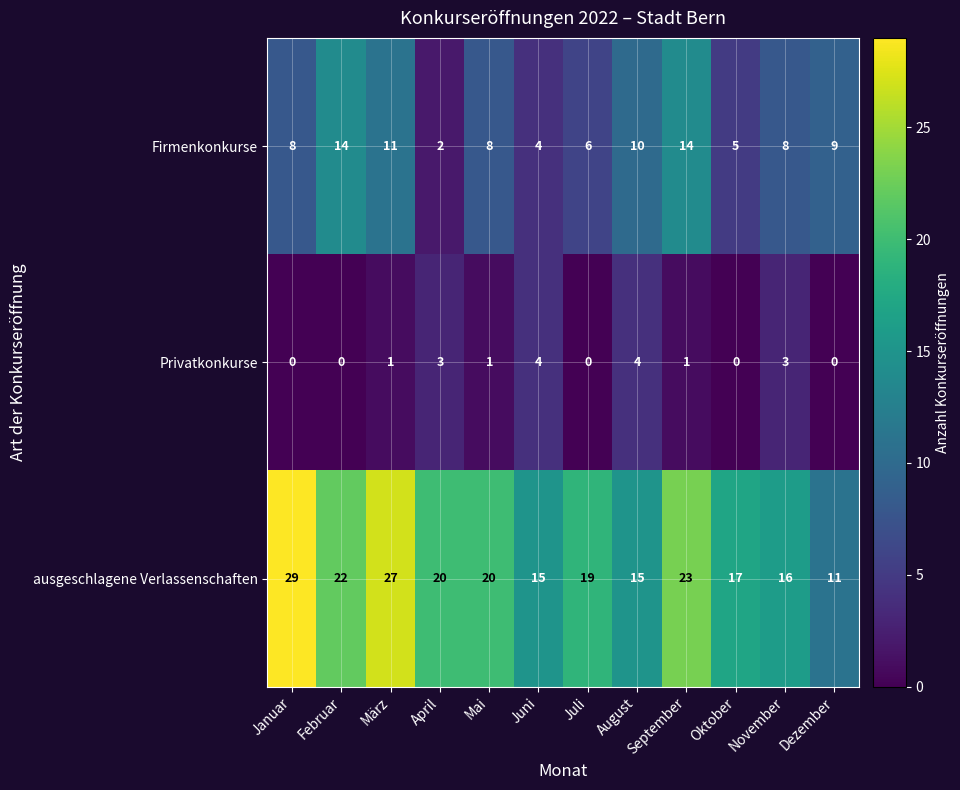

What value does the ausgeschlagene Verlassenschaften series have at Juli, to the nearest 10?

20